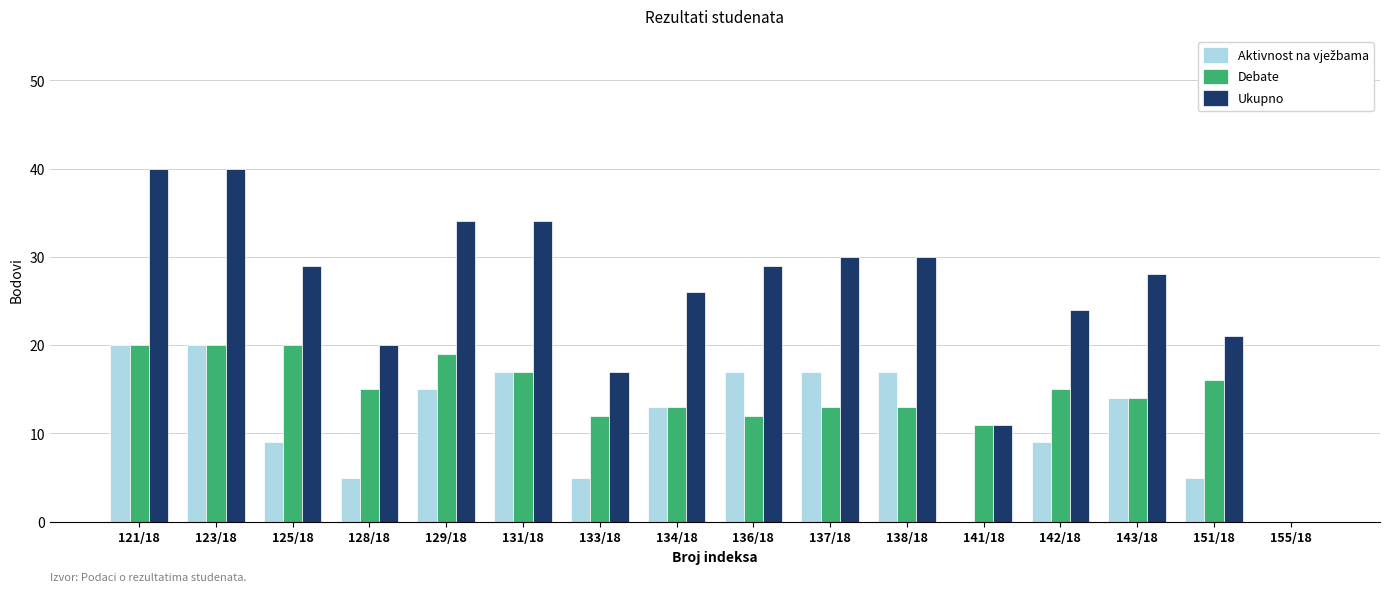

Which series has the largest total across all categories?

Ukupno